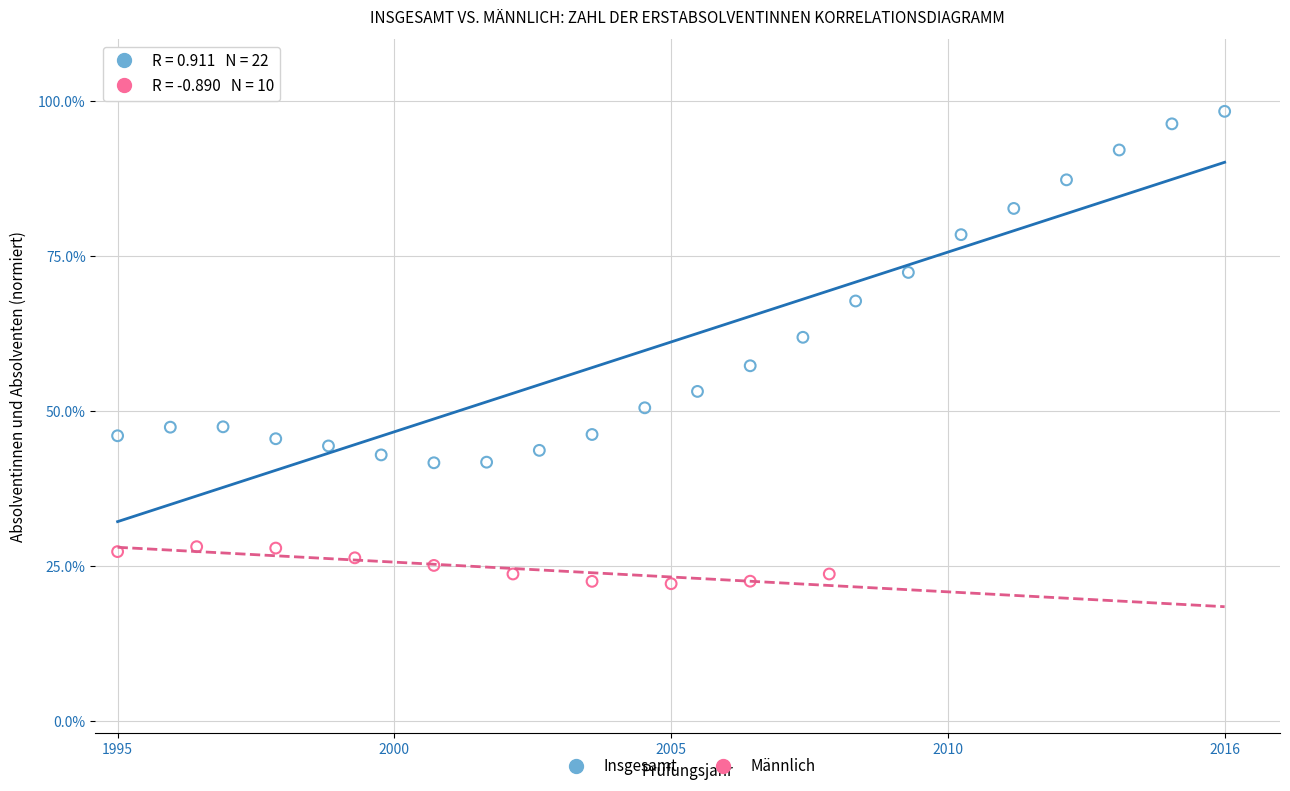

Which series contains the lowest Y value?

Männlich